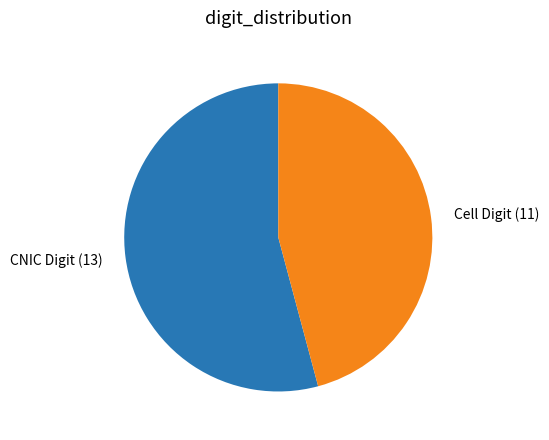

What is the largest slice in the pie chart?

CNIC Digit (13)